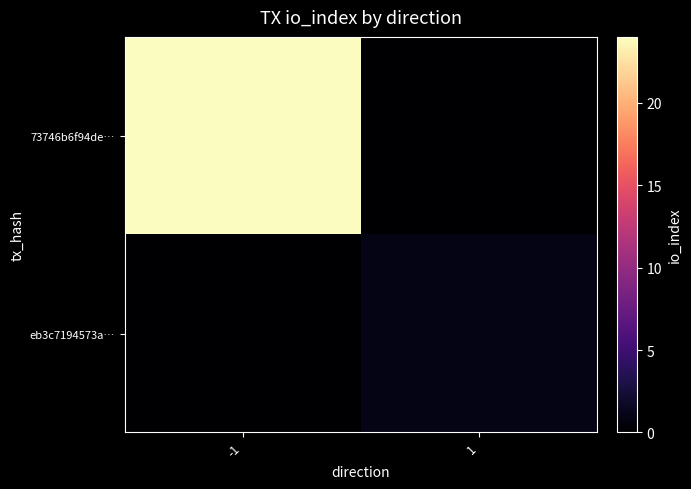

What is the spread (max minus min) of values at 1?

1